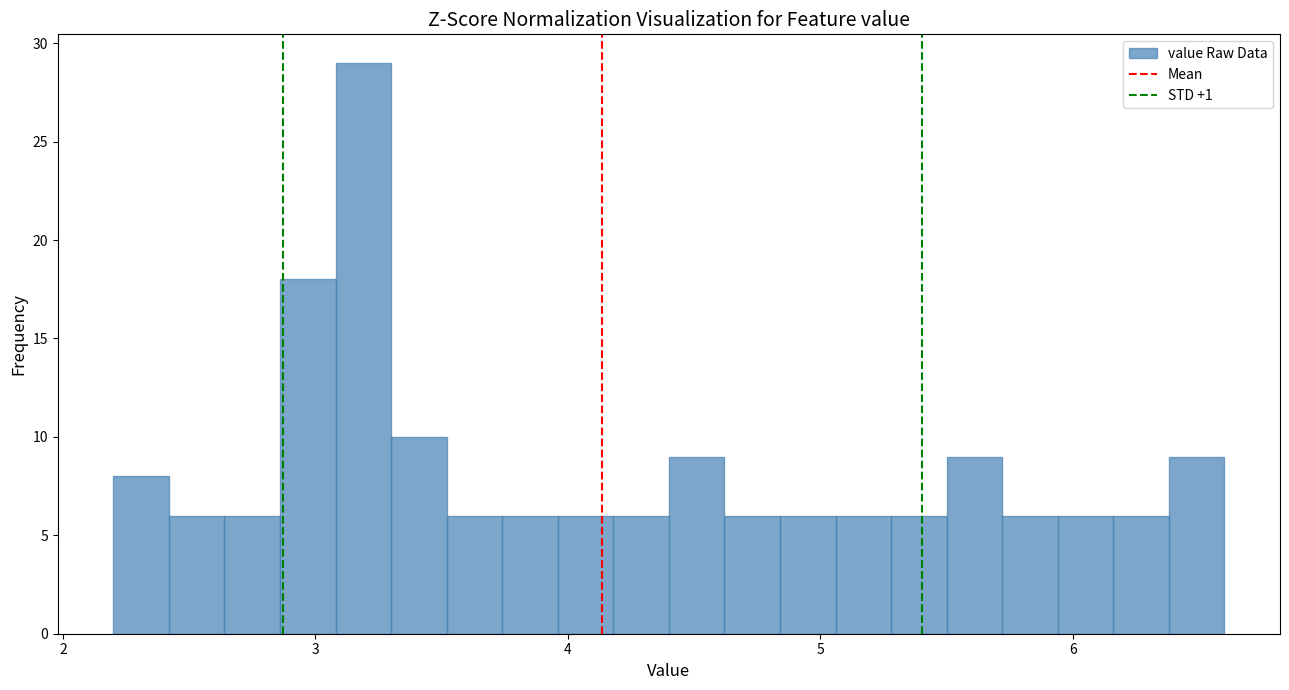

Around what value on the x-axis is the tallest bar? Give the approximate position of its centre, as read against the axis.

3.2